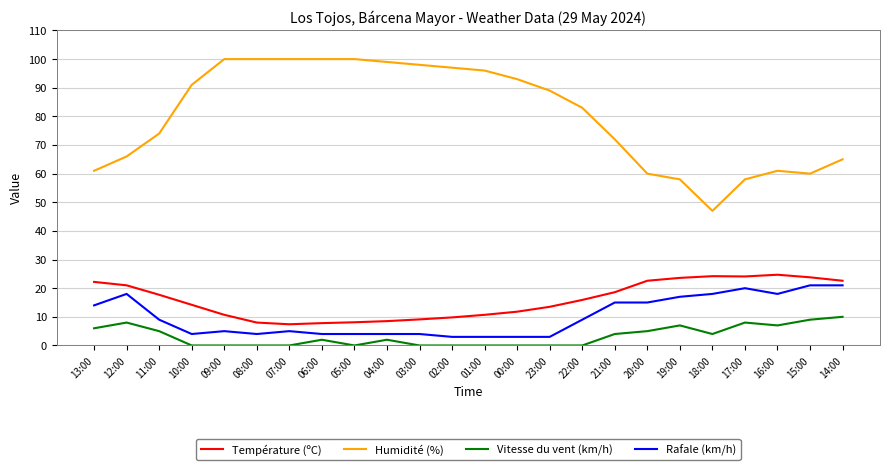

True or false: Température (ºC) and Humidité (%) intersect in this chart.

False